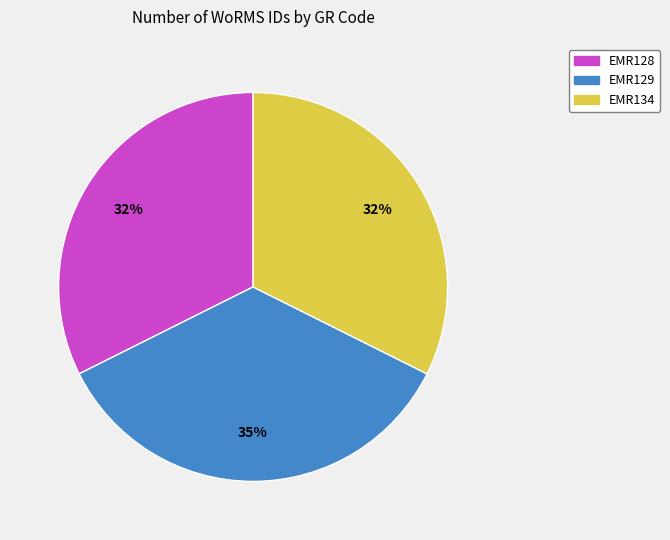

What is the largest slice in the pie chart?

EMR129